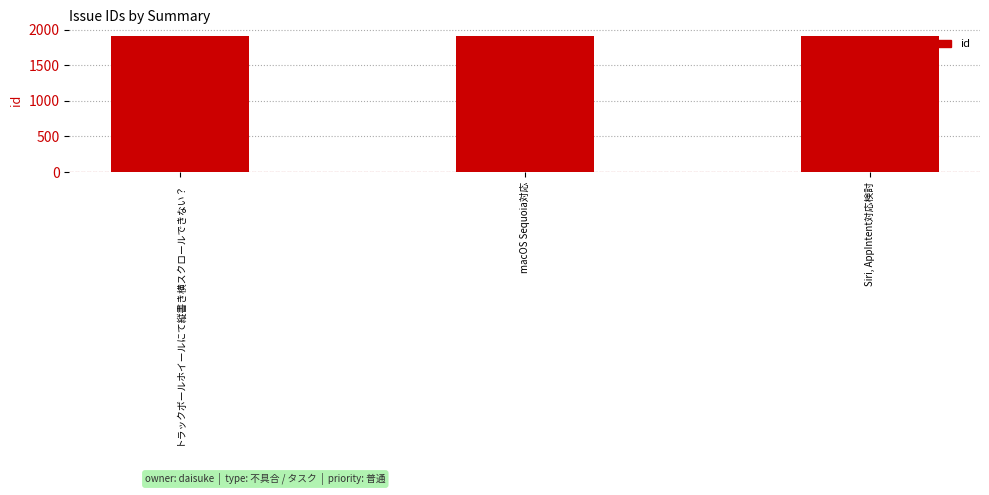

How many bars are there in total?

3